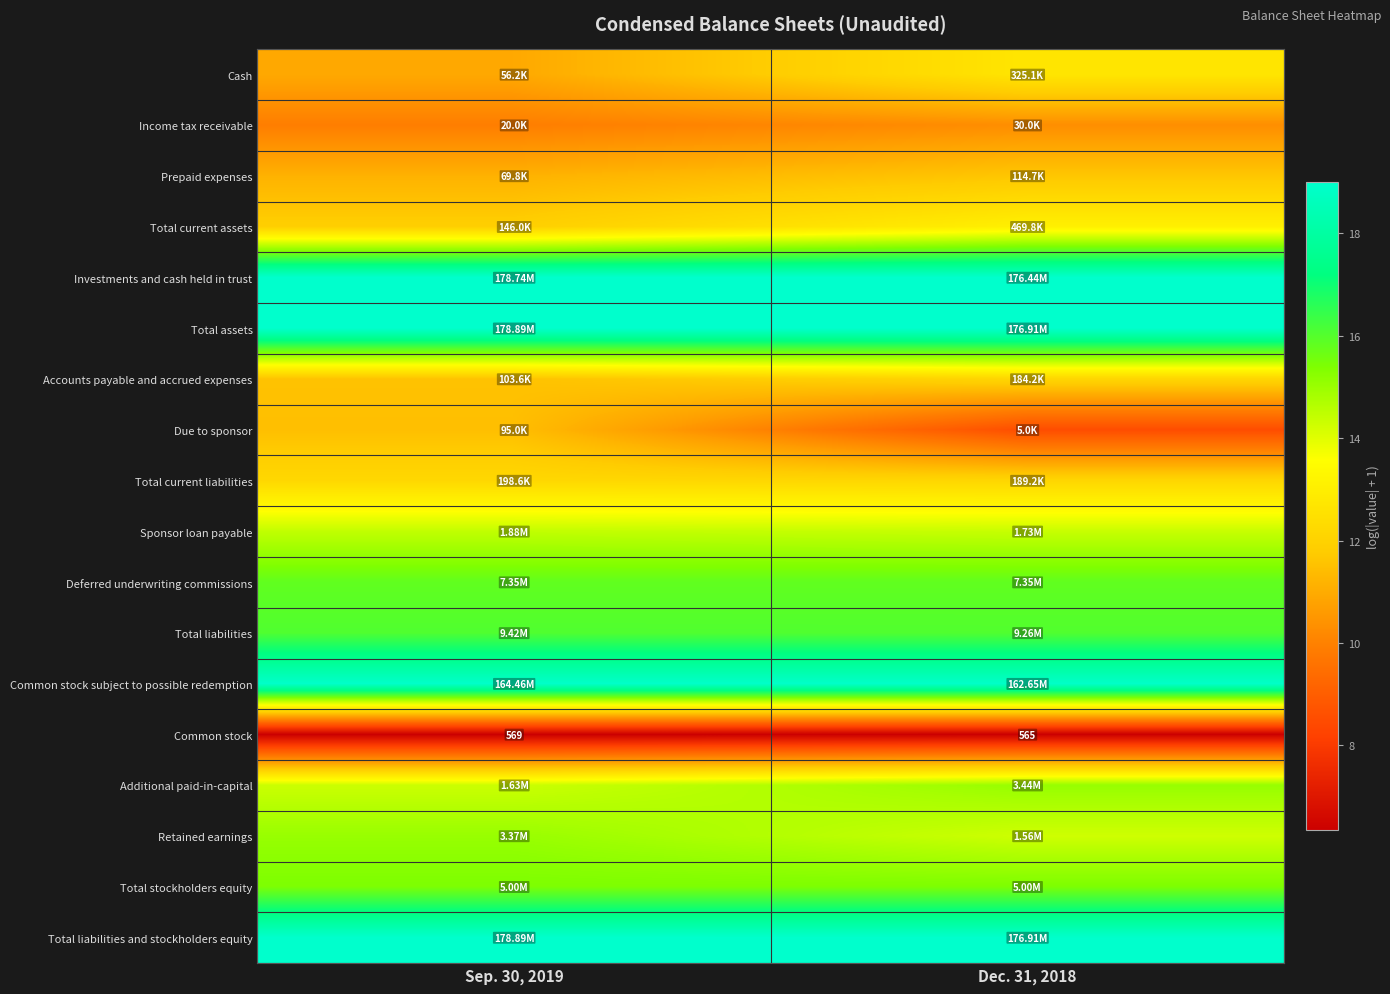

Is the value of Investments and cash held in trust at Sep. 30, 2019 greater than the value of Total stockholders equity at Sep. 30, 2019?

Yes